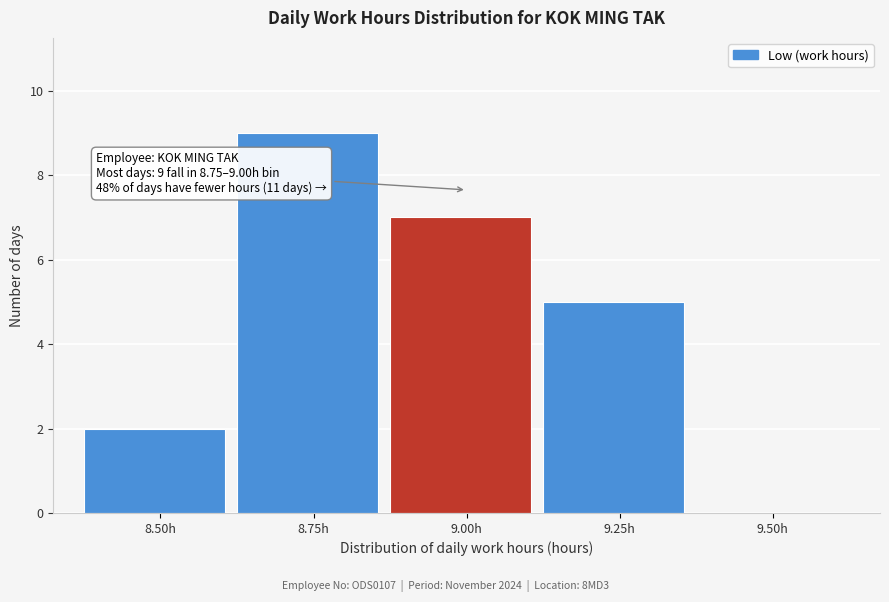

Reading left to right, extract all data points from this chart.

8.50h=2	8.75h=9	9.00h=7	9.25h=5	9.50h=0